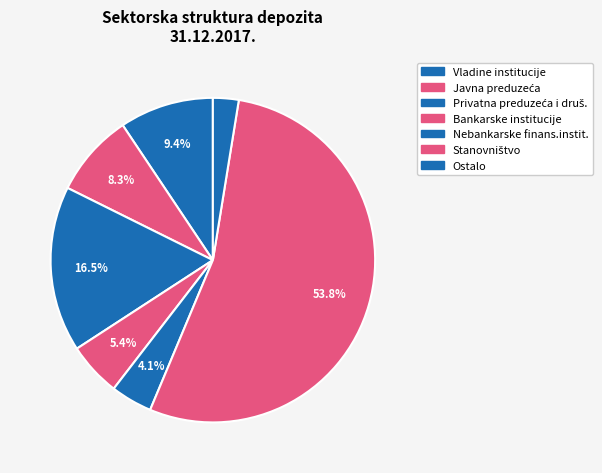

What percentage is NOT represented by Nebankarske finans.instit.?

95.9%